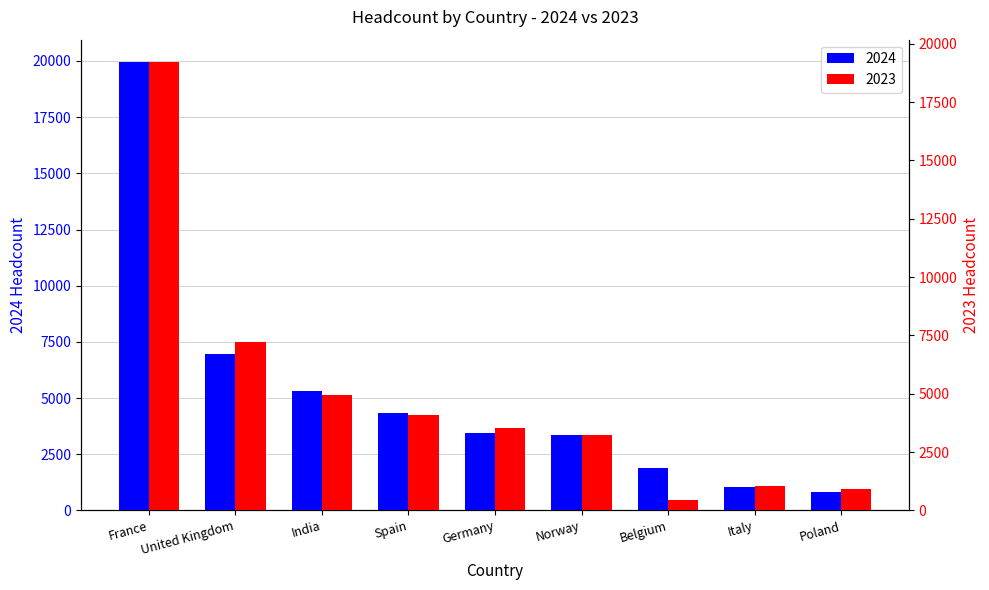

Reading left to right, what are all the values shown in this chart?

2024: 19949	6977	5294	4334	3452	3345	1872	1040	811
2023: 19210	7227	4967	4087	3533	3236	462	1053	907